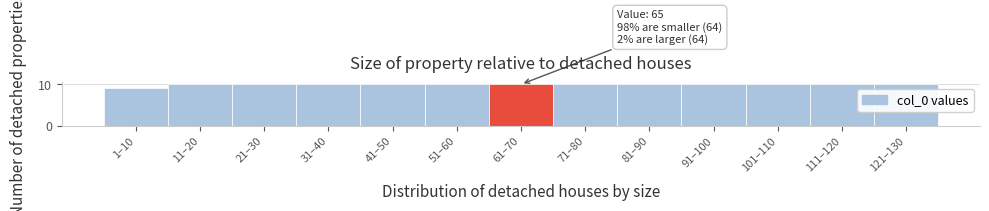

Reading left to right, extract all data points from this chart.

9	10	10	10	10	10	10	10	10	10	10	10	10